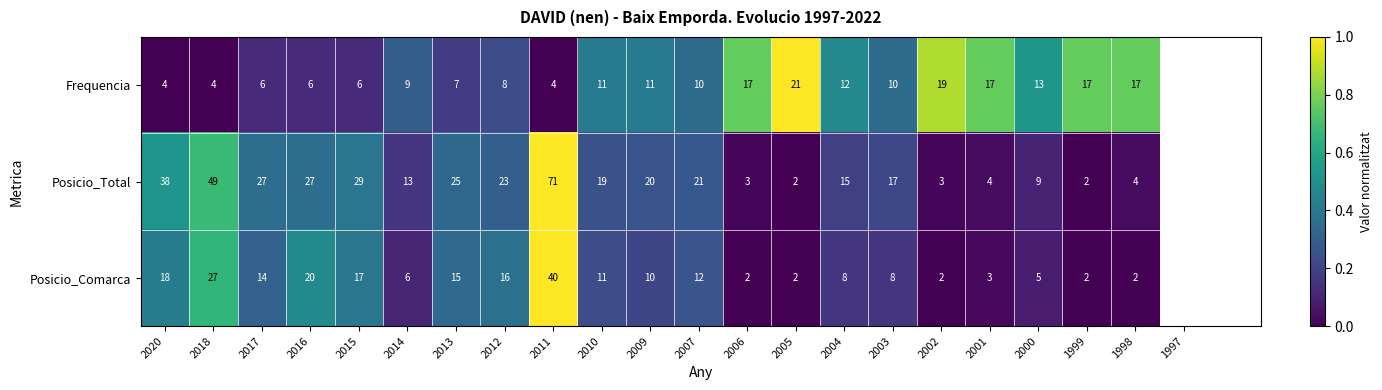

Which series has the widest spread of values?

Posicio_Total